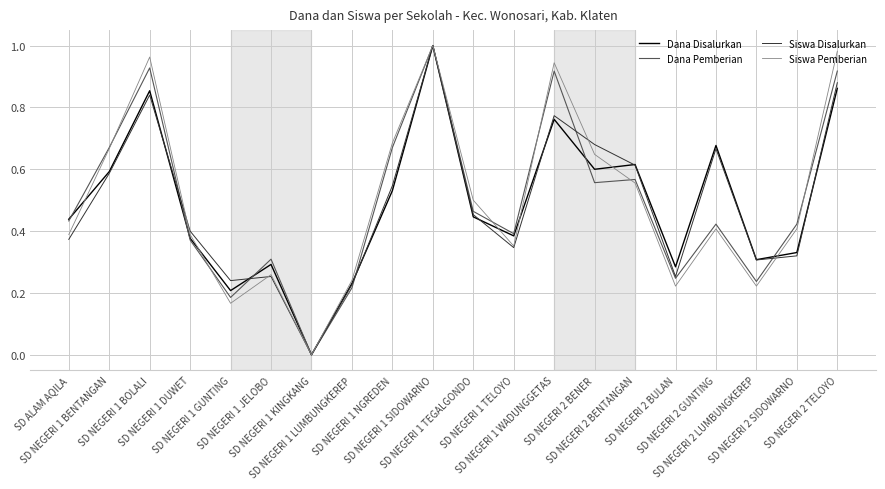

How many lines are shown in the chart?

4